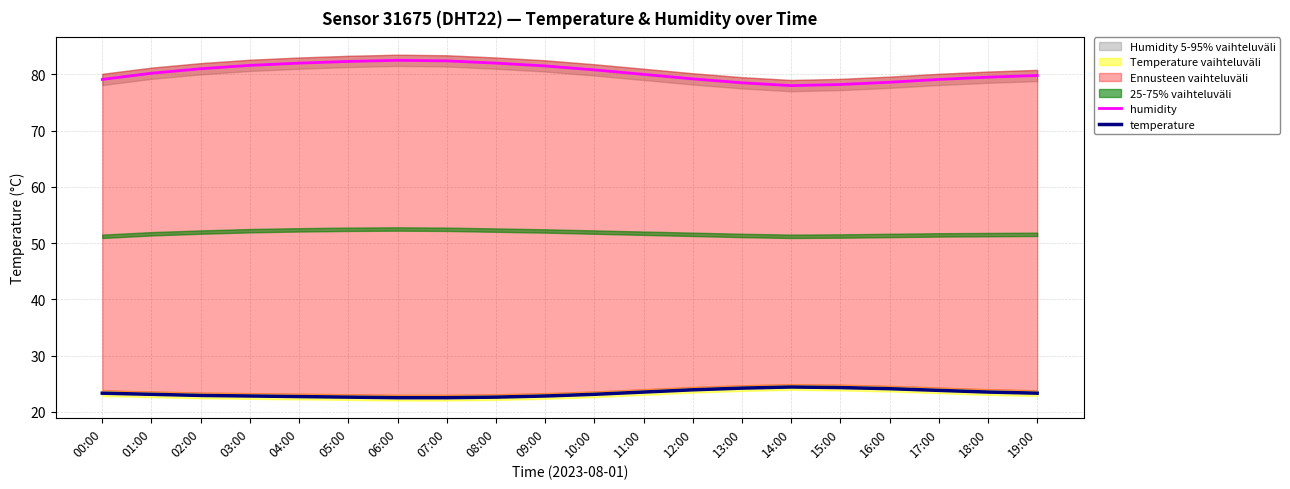

True or false: humidity and temperature cross at least once.

False